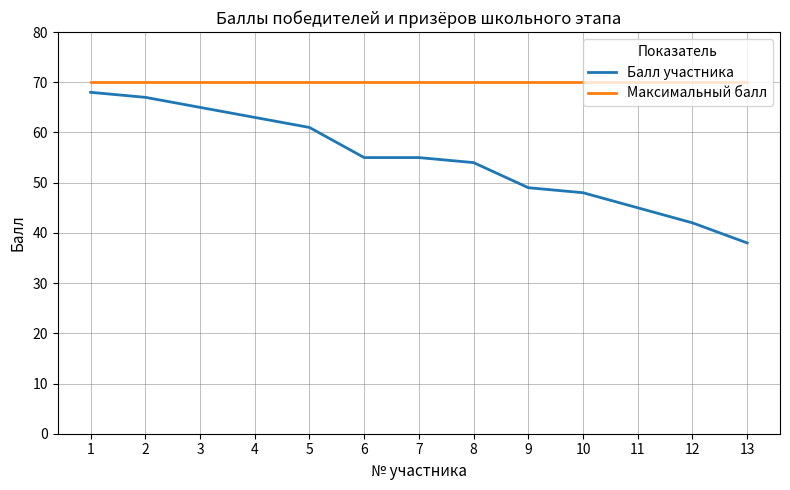

True or false: Балл участника and Максимальный балл cross at least once.

False